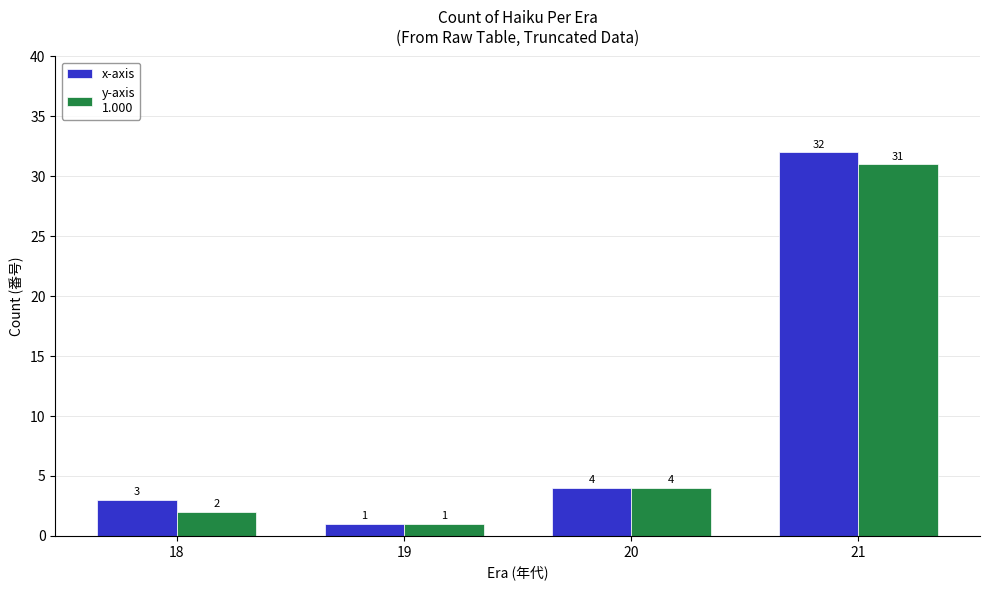

How many bars are there in each group?

2